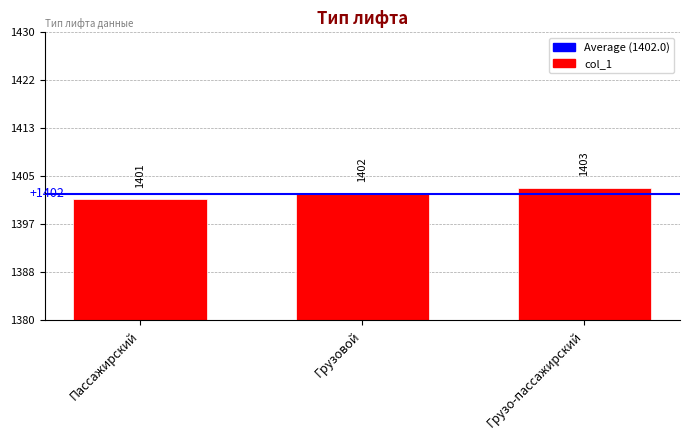

Reading left to right, list all the values displayed in this chart.

Пассажирский=1401	Грузовой=1402	Грузо-пассажирский=1403